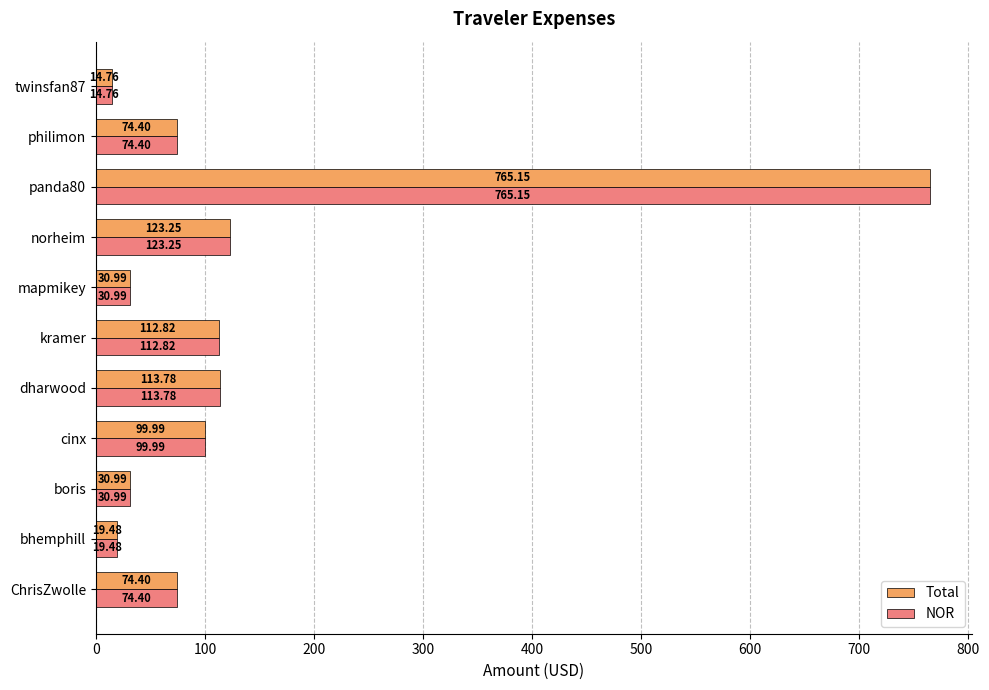

At which label is NOR closest to 389?

norheim